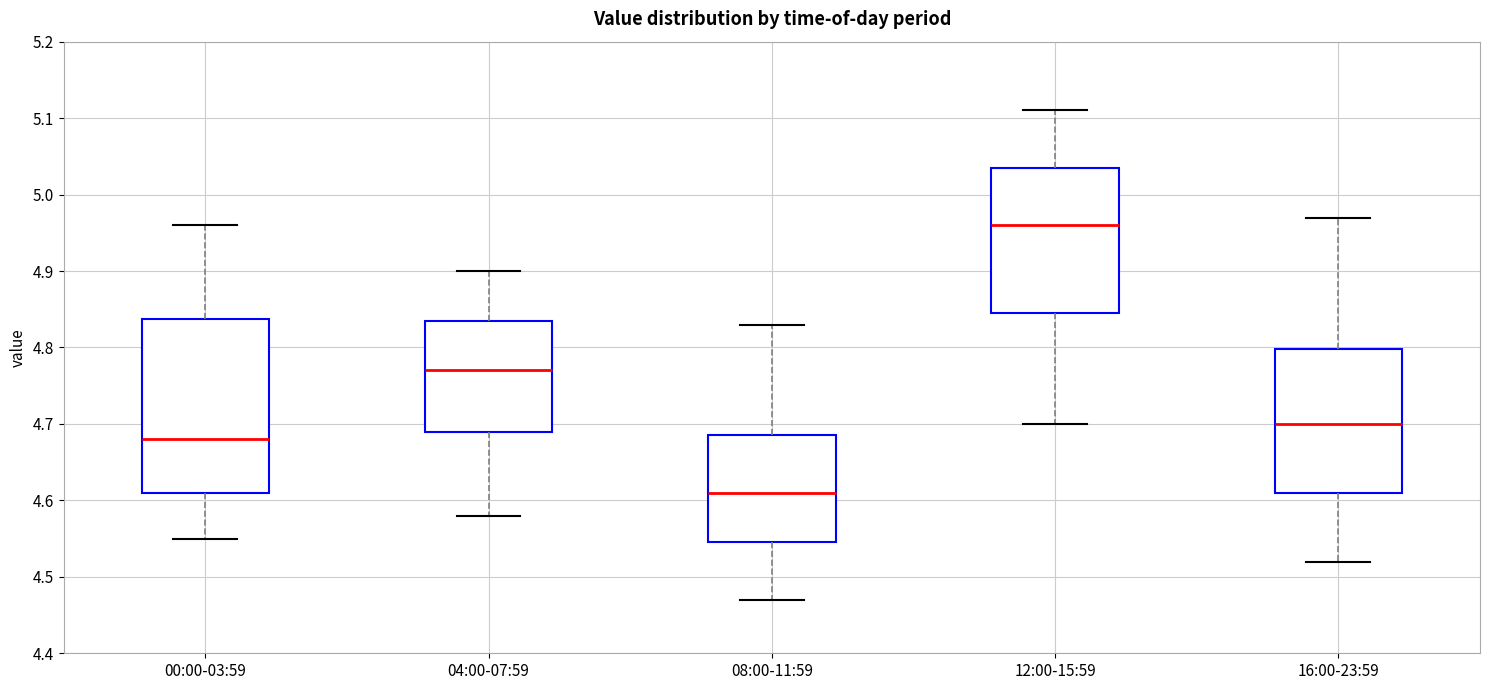

Reading left to right, read every box against the y-axis: the position of its median line, the range the box covers, and the ends of its whiskers. The values are not printed on the chart, so give them approximately, as read against the axis.

00:00-03:59: median 4.68, box 4.61 to 4.84, whiskers 4.55 to 4.96
04:00-07:59: median 4.77, box 4.69 to 4.84, whiskers 4.58 to 4.90
08:00-11:59: median 4.61, box 4.55 to 4.69, whiskers 4.47 to 4.83
12:00-15:59: median 4.96, box 4.85 to 5.04, whiskers 4.70 to 5.11
16:00-23:59: median 4.70, box 4.61 to 4.80, whiskers 4.52 to 4.97